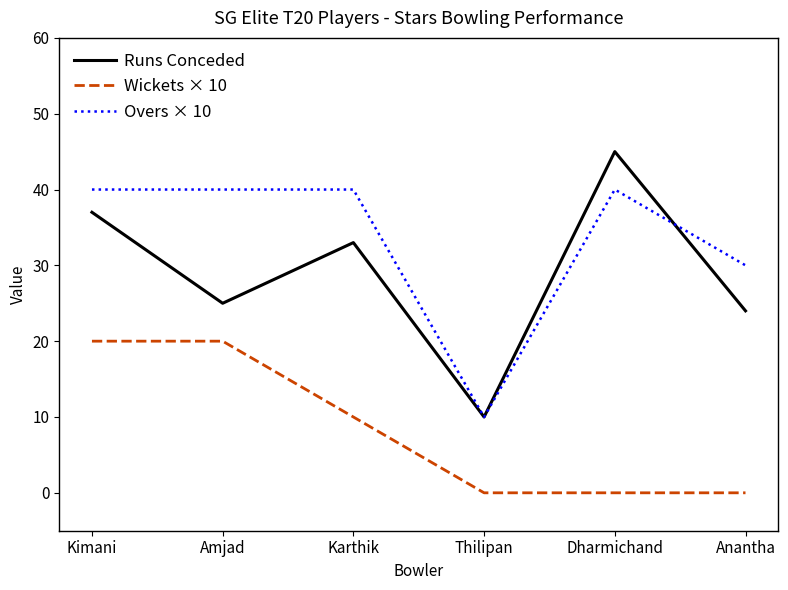

True or false: Runs Conceded has a value of 34 at Anantha.

False